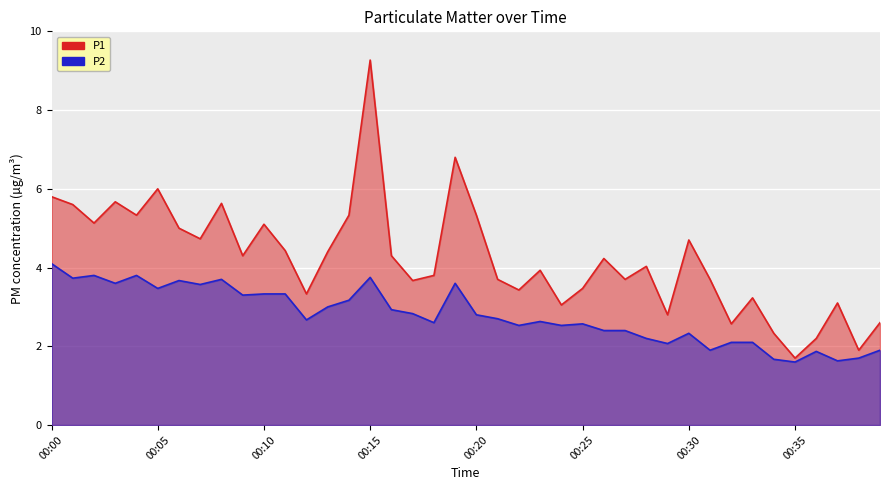

What is the highest value of the P1 series?

9.3